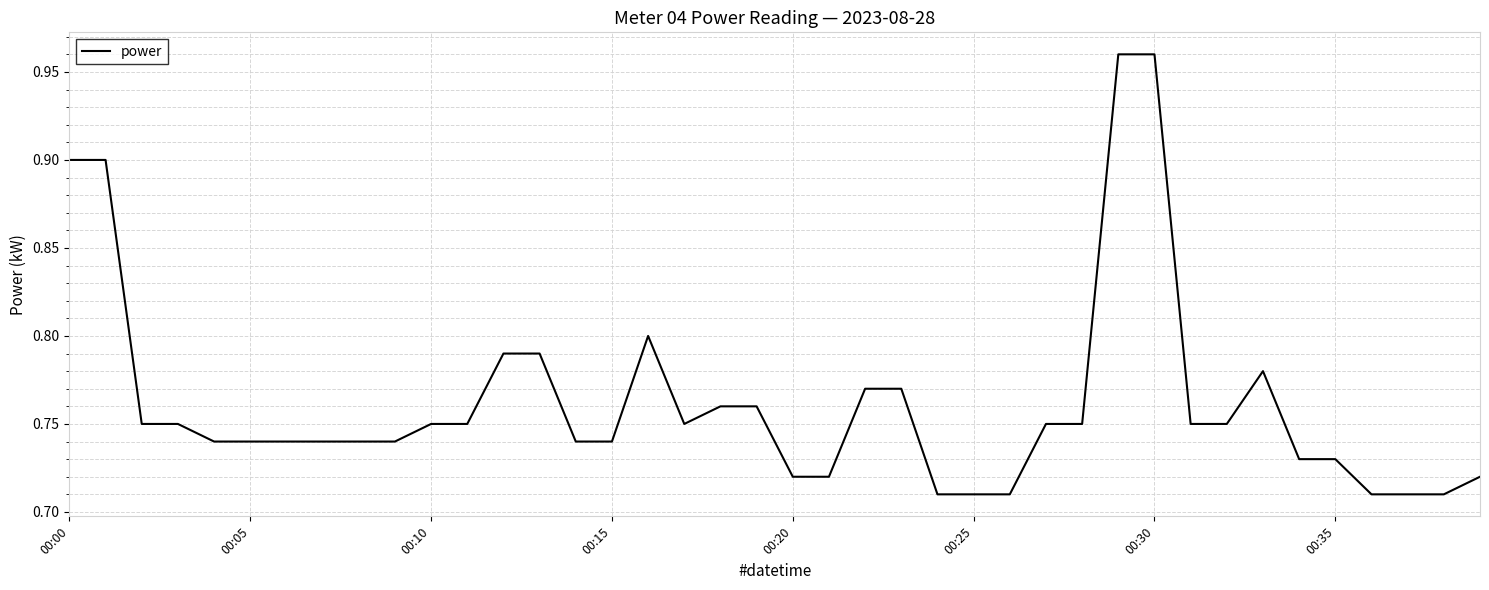

Where is the first local minimum?

17